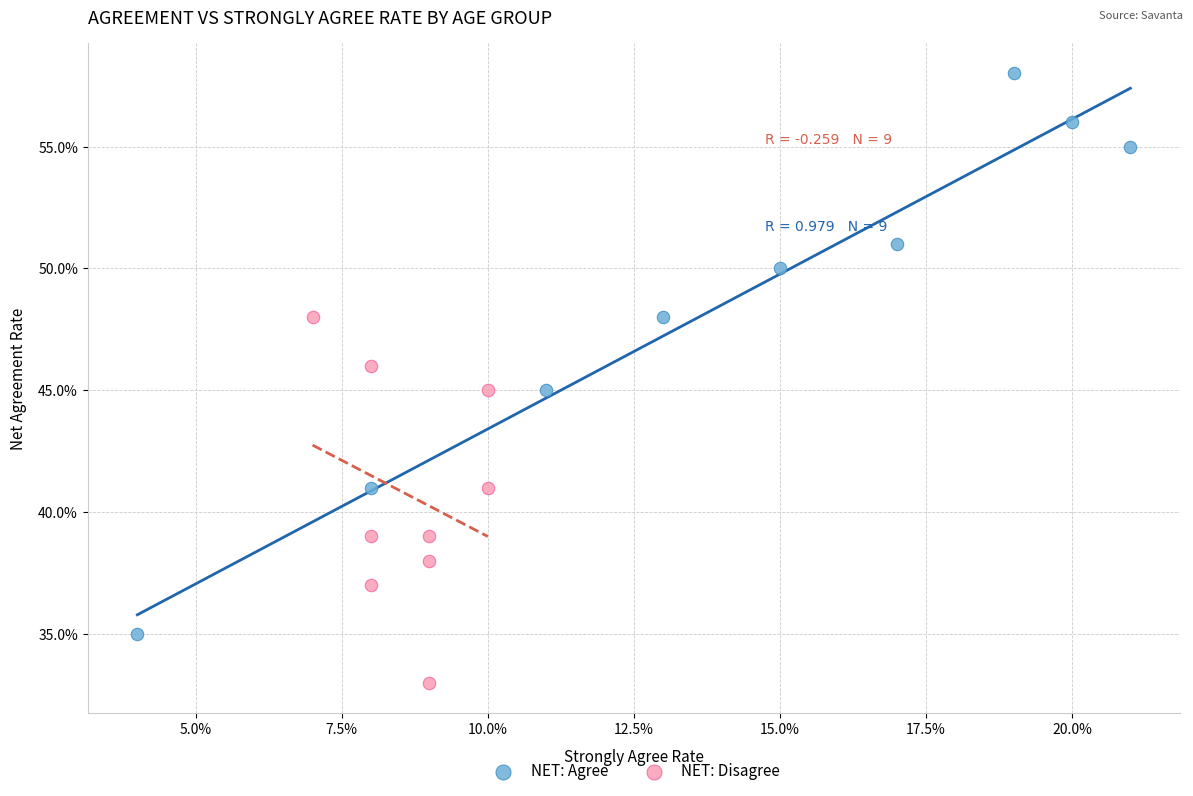

What are all the series names shown in the legend?

NET: Agree, NET: Disagree